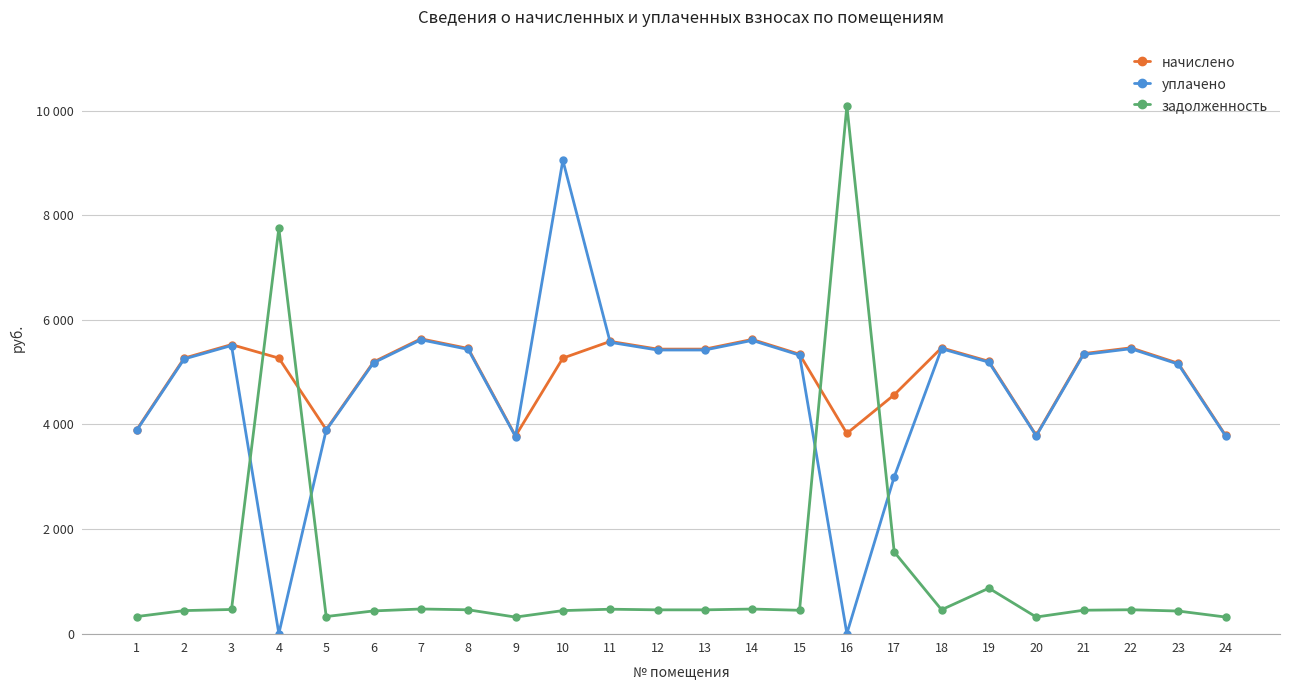

Does the chart have visible grid lines?

Yes